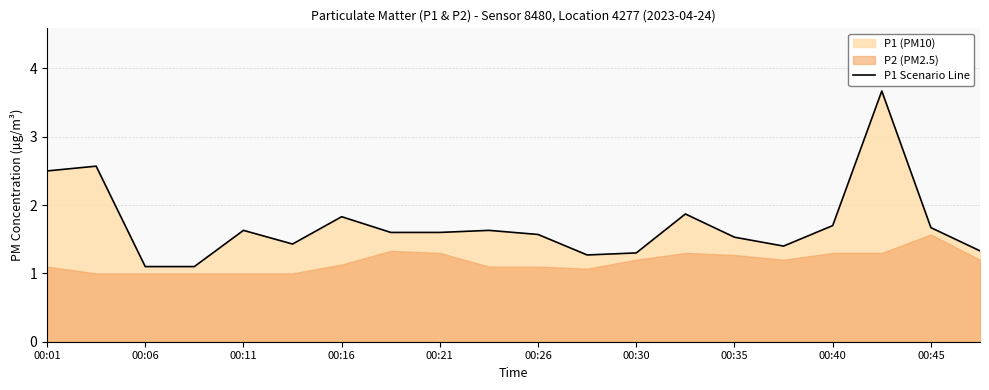

The P1 Scenario Line series shows 2.2 at 00:11. True or false?

False